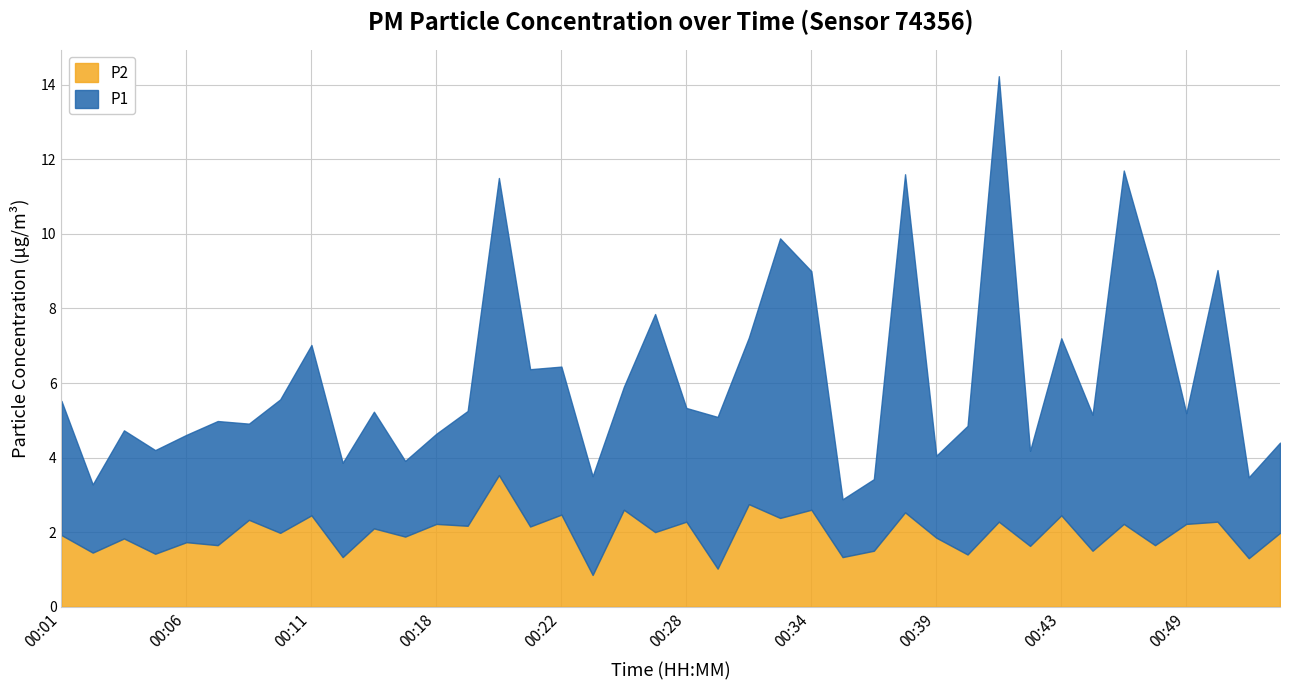

At which category is the sum across all series the highest?

00:41